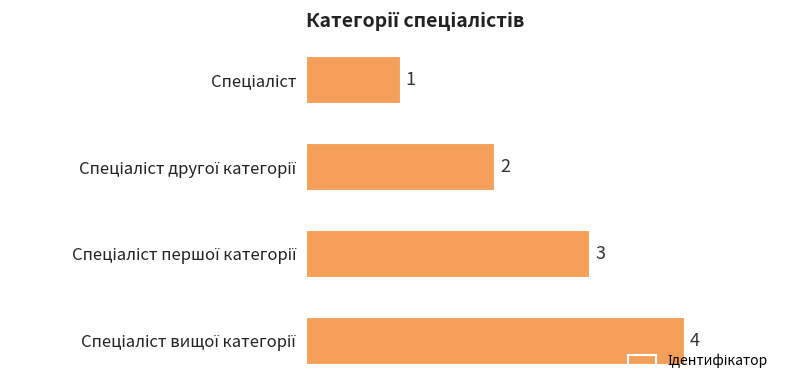

Count the values in the range 2 to 4.

3